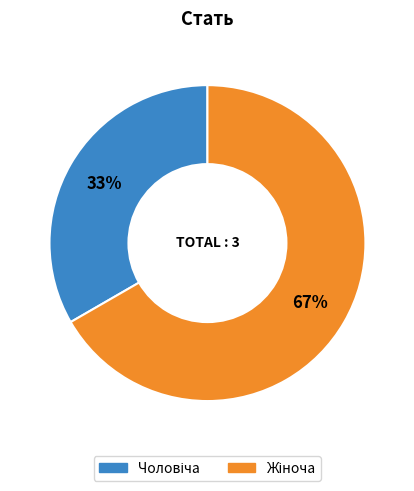

Does any single category account for the majority?

Yes